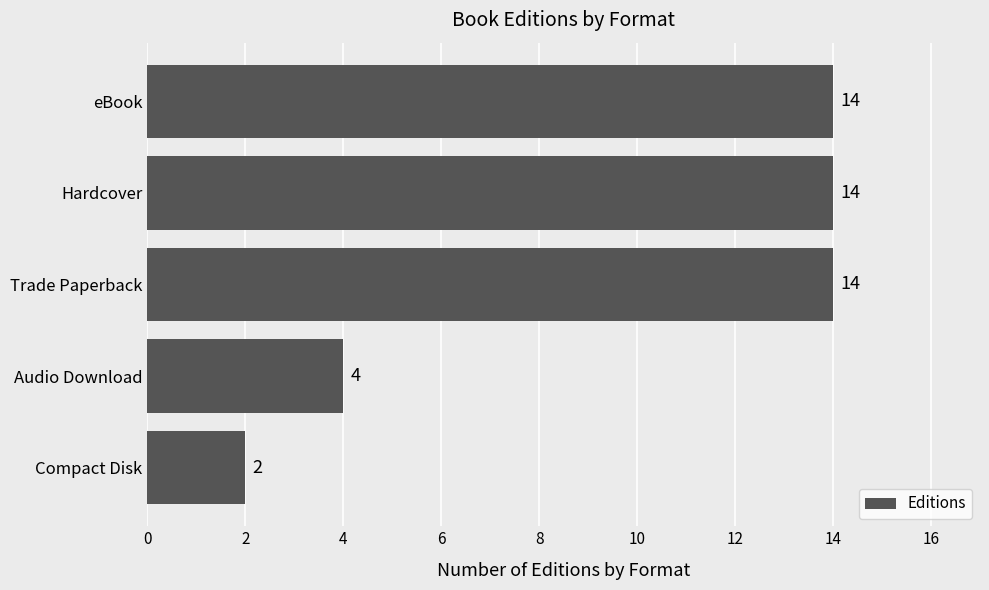

True or false: the data shows 14 at Trade Paperback.

True